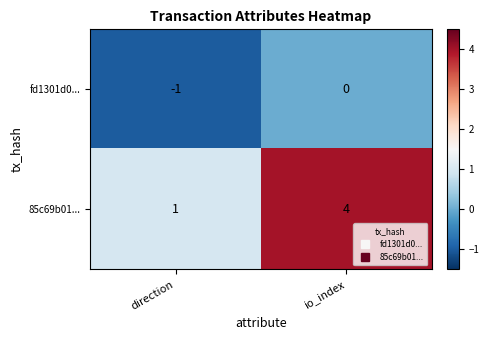

What is the minimum value shown in the chart?

-1